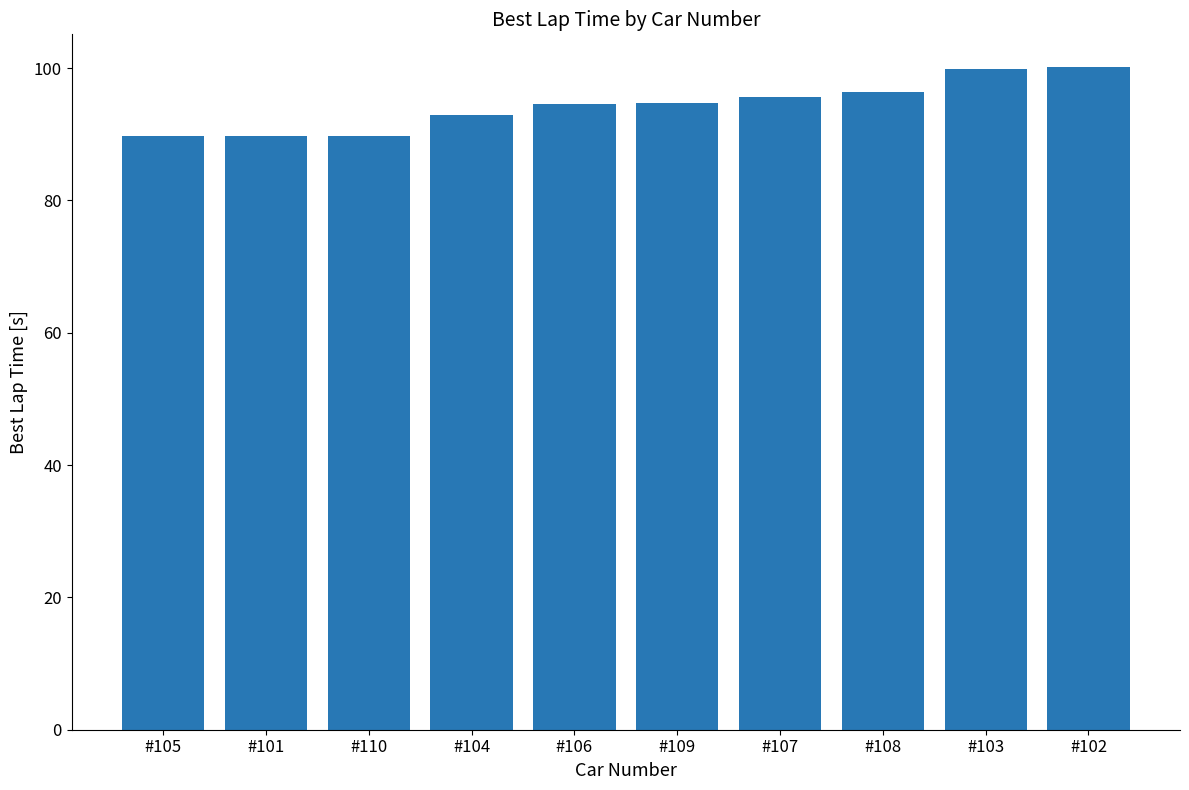

What is the average value?

94.4